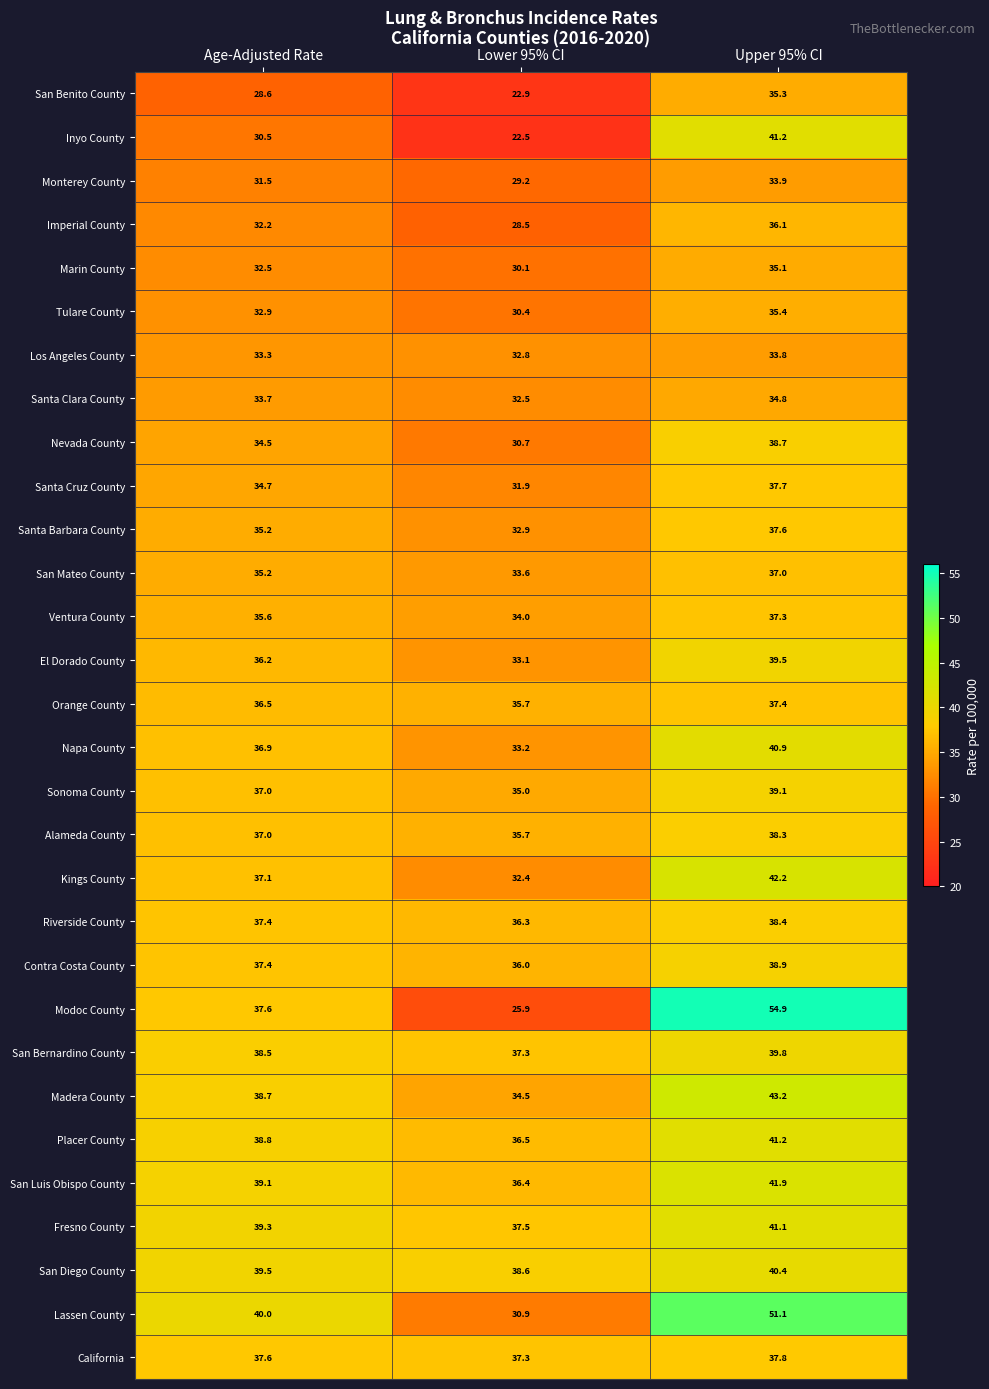

Count the number of data series in this chart.

30